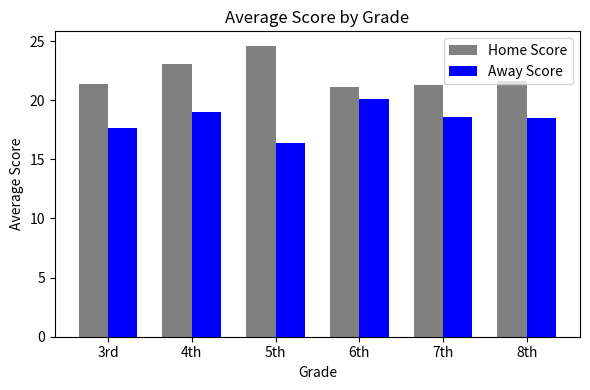

True or false: Home Score has a value of 21.7 at 8th.

True